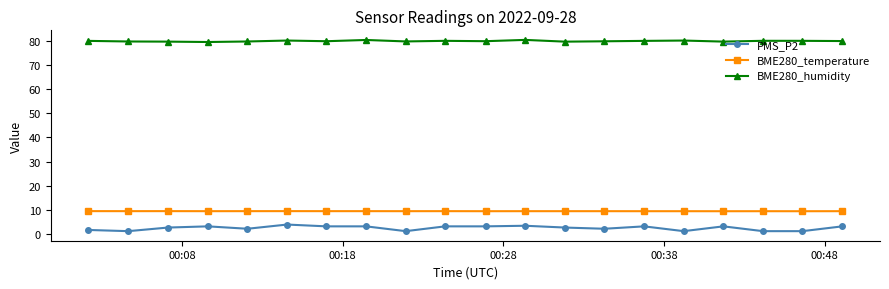

Count the number of categories in the chart.

20